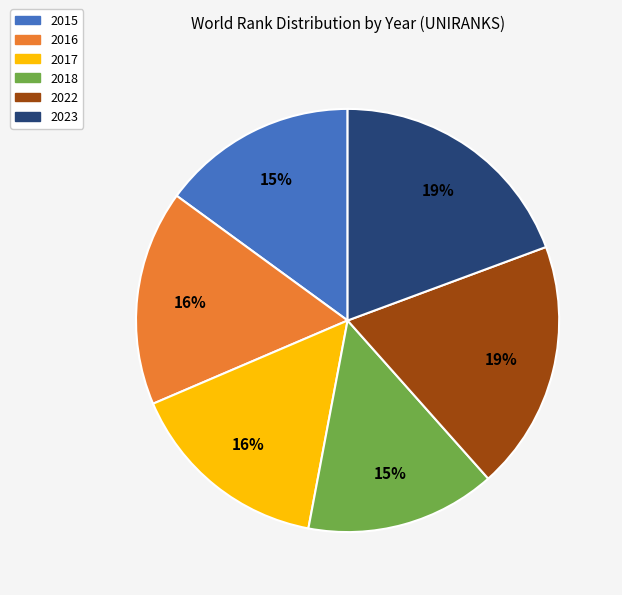

To the nearest percent, what is the combined percentage of 2016 and 2015?

31%